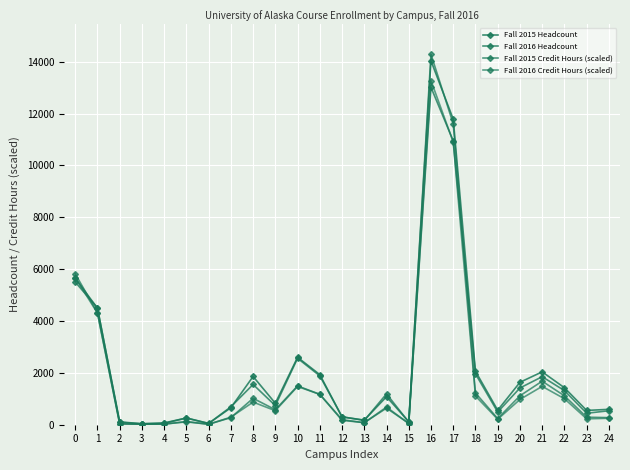

Does the chart have visible grid lines?

Yes